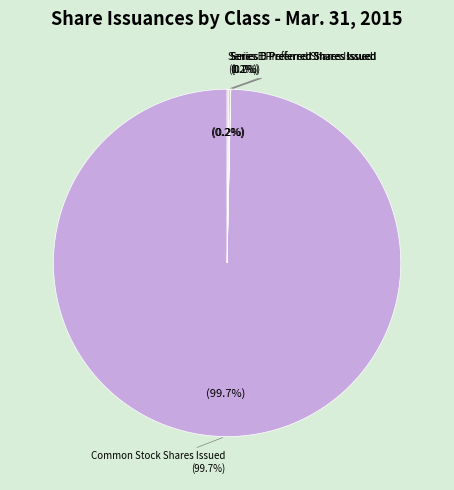

How much of the chart is everything except Series E Preferred Shares Issued?

99.8%